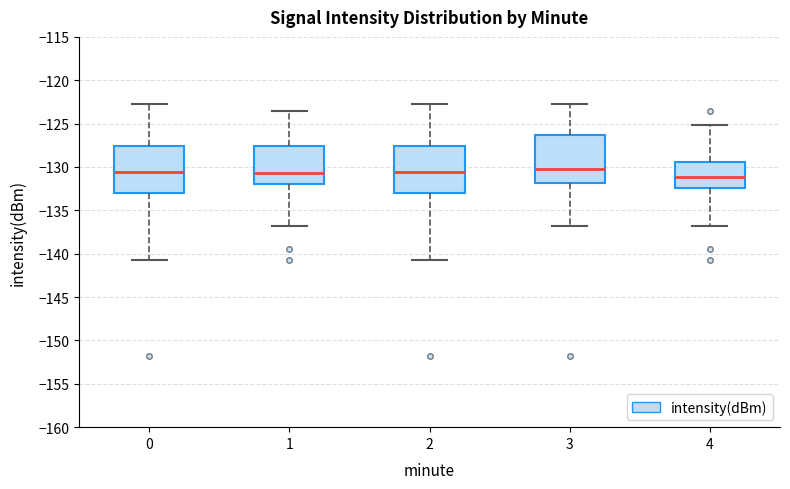

Reading left to right, read every box against the y-axis: the position of its median line, the range the box covers, and the ends of its whiskers. The values are not printed on the chart, so give them approximately, as read against the axis.

0: median -130.5, box -133.0 to -127.5, whiskers -141.0 to -122.5
1: median -130.5, box -132.0 to -127.5, whiskers -137.0 to -123.5
2: median -130.5, box -133.0 to -127.5, whiskers -141.0 to -122.5
3: median -130.0, box -132.0 to -126.5, whiskers -137.0 to -122.5
4: median -131.0, box -132.5 to -129.5, whiskers -137.0 to -125.0